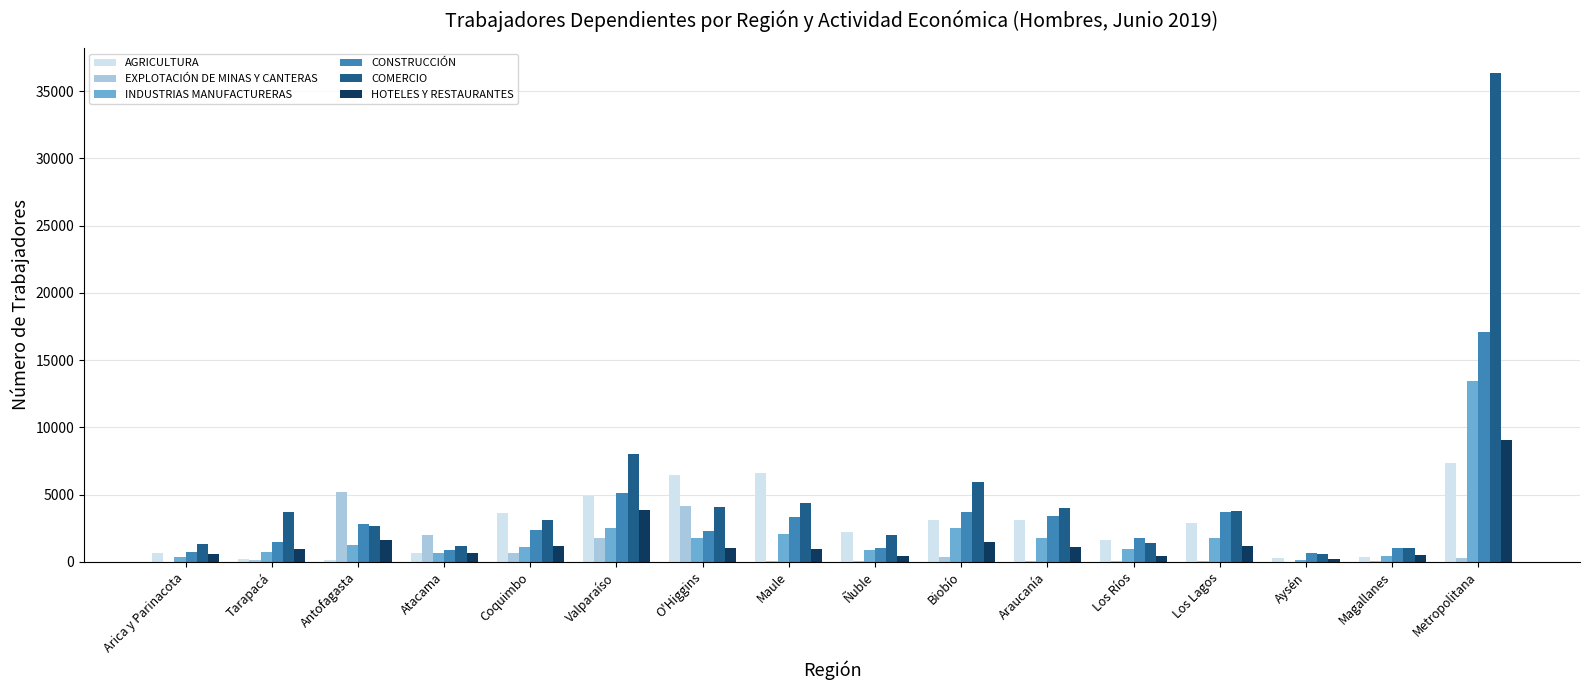

True or false: COMERCIO has a value of 8009 at Valparaíso.

True